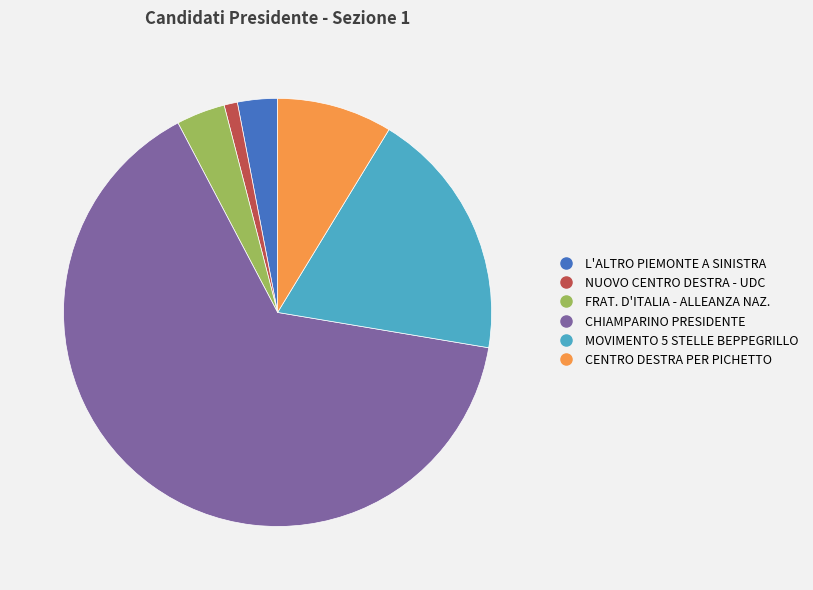

Is it true that L'ALTRO PIEMONTE A SINISTRA is 17% of the pie?

False